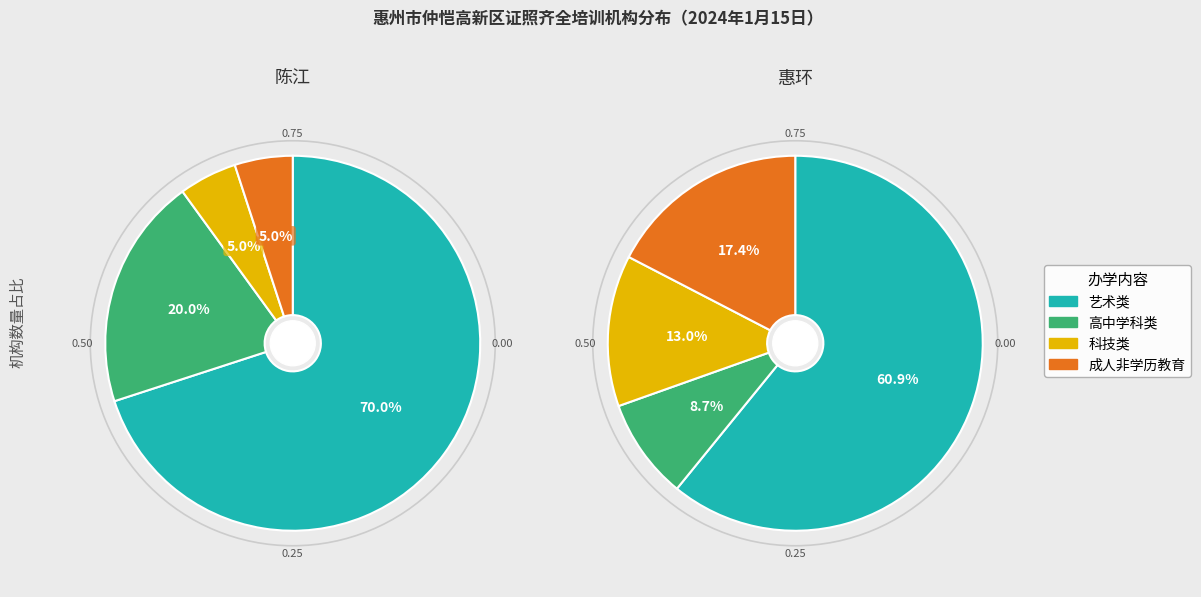

Combined, do 成人非学历教育 and 科技类 account for over 50%?

No